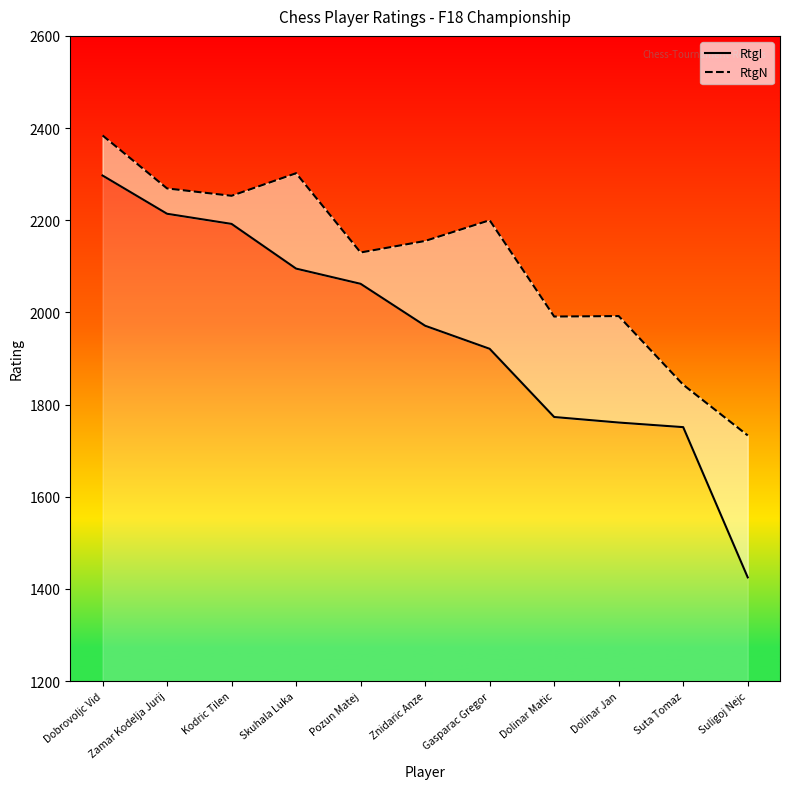

Reading left to right, what are all the values shown in this chart?

RtgI: Dobrovoljc Vid=2297	Zamar Kodelja Jurij=2214	Kodric Tilen=2192	Skuhala Luka=2095	Pozun Matej=2062	Znidaric Anze=1971	Gasparac Gregor=1921	Dolinar Matic=1773	Dolinar Jan=1761	Suta Tomaz=1751	Suligoj Nejc=1425
RtgN: Dobrovoljc Vid=2384	Zamar Kodelja Jurij=2269	Kodric Tilen=2253	Skuhala Luka=2302	Pozun Matej=2130	Znidaric Anze=2155	Gasparac Gregor=2200	Dolinar Matic=1991	Dolinar Jan=1992	Suta Tomaz=1843	Suligoj Nejc=1733